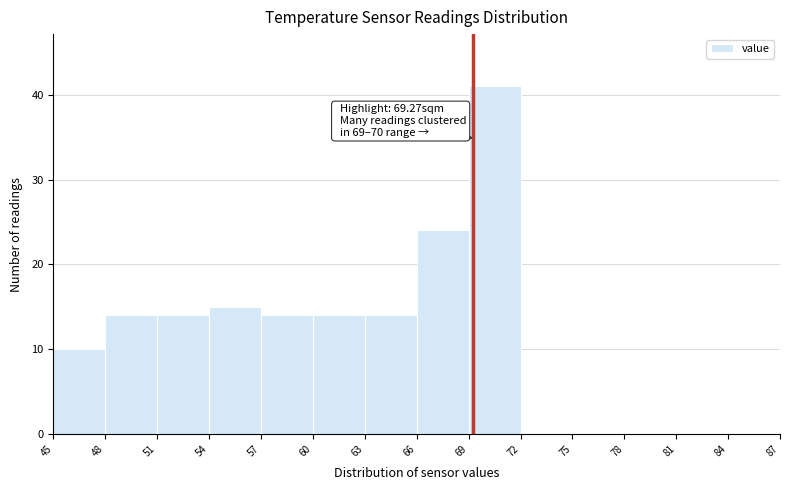

Over which range of the x-axis is the bar tallest?

69 to 72